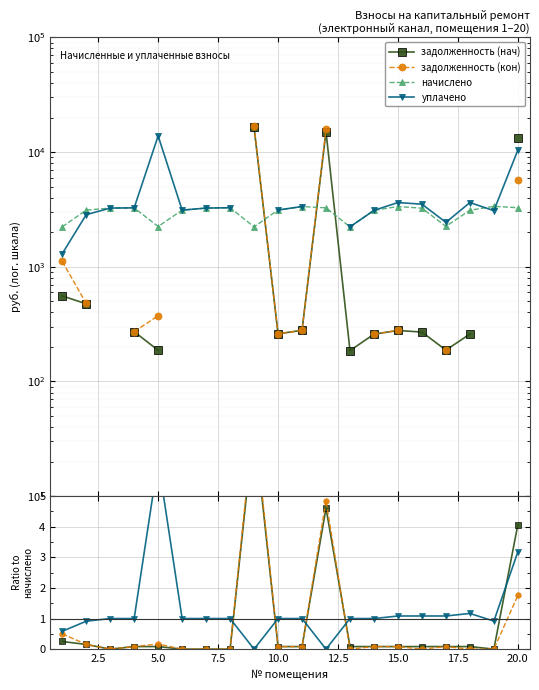

What is the lowest value of the начислено series?

2228.9